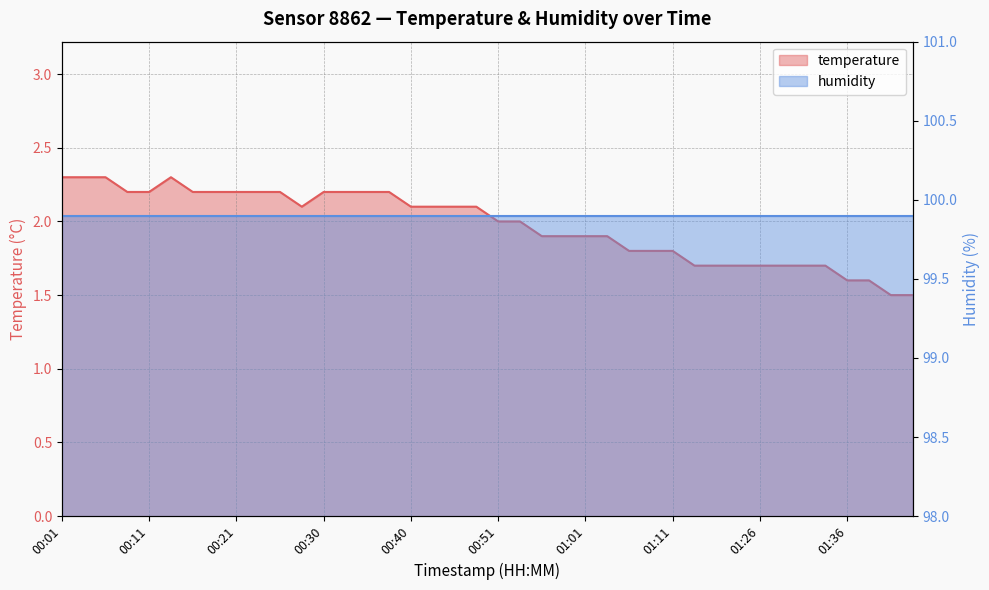

Approximately how many times larger is the value at 00:48 compared to 01:01?

1.1